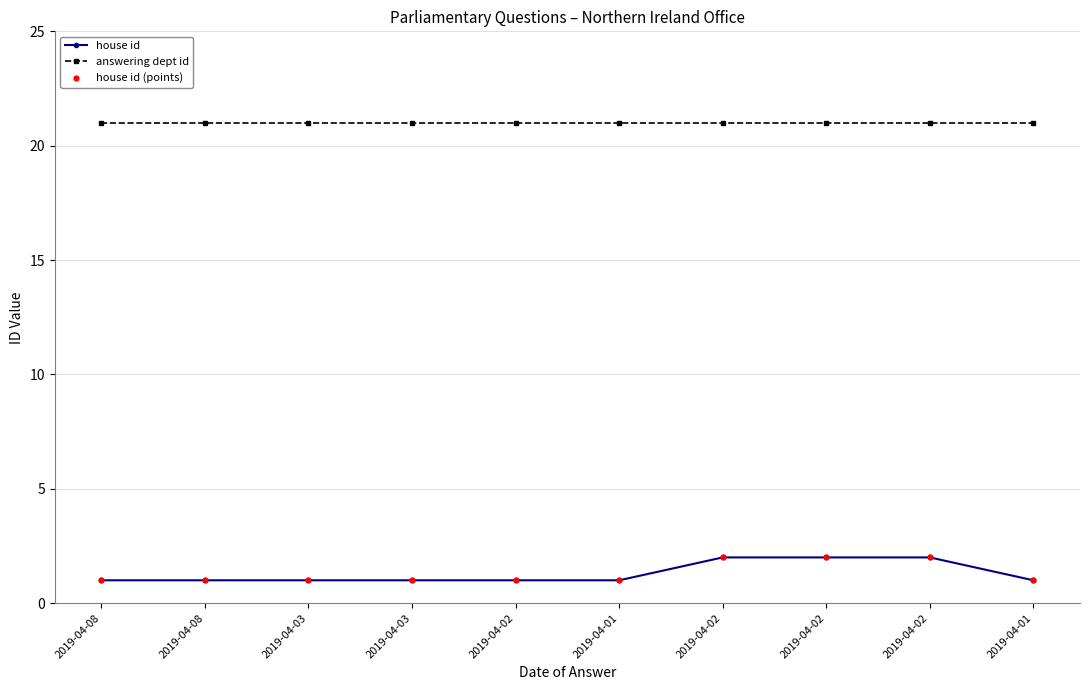

How many categories are shown in the chart?

10